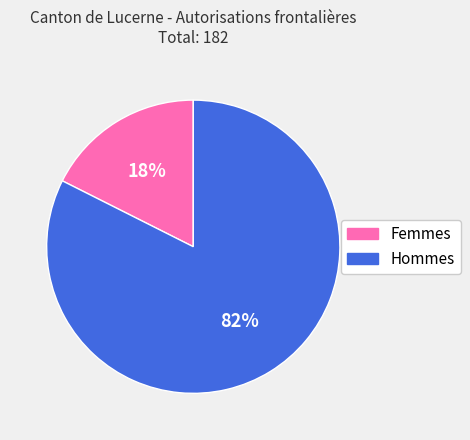

What is the largest slice in the pie chart?

Hommes